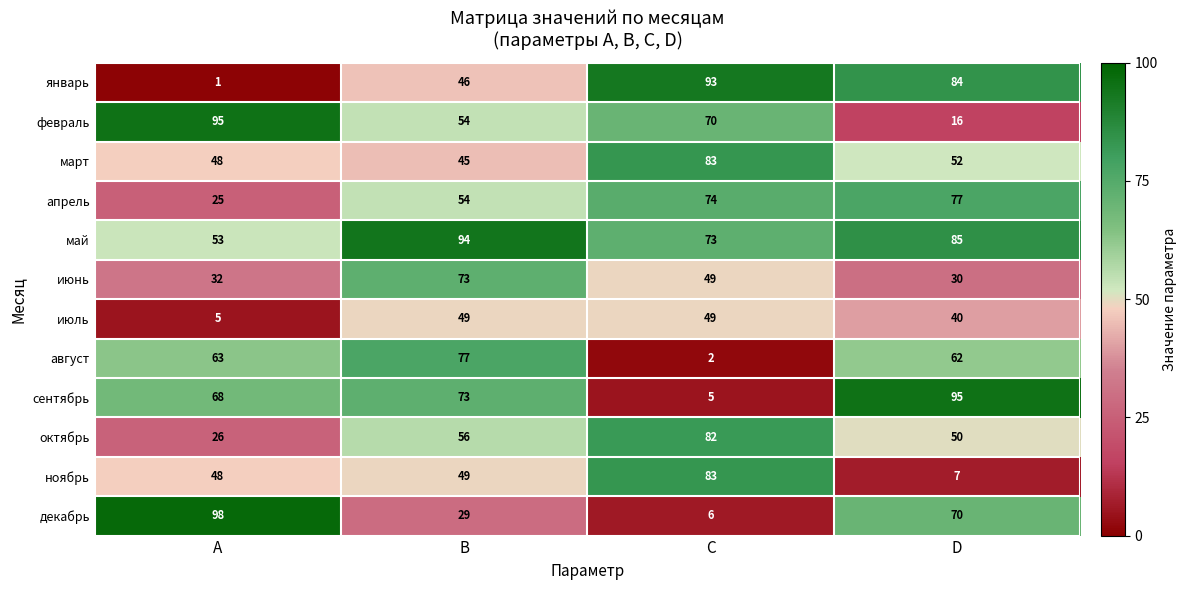

What is the total value across all series at D?

668